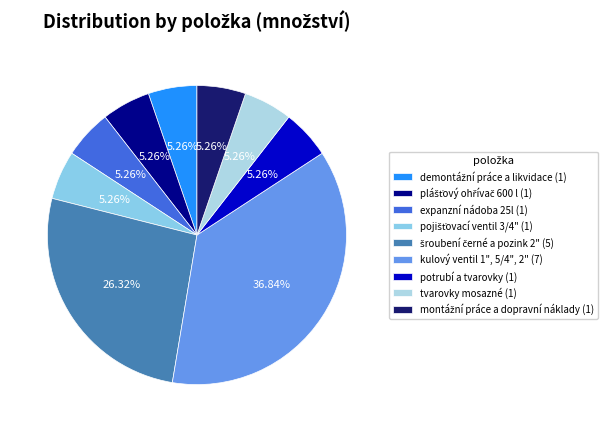

The expanzní nádoba 25l slice represents 12% of the pie. True or false?

False